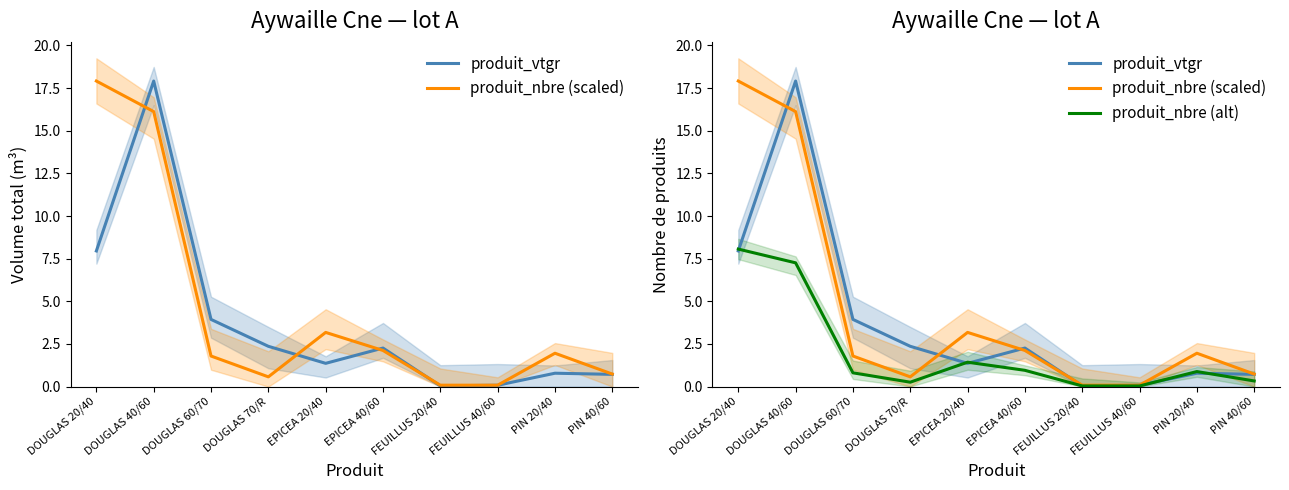

Reading left to right, extract all data points from this chart.

produit_vtgr: DOUGLAS 20/40=8.0	DOUGLAS 40/60=17.9	DOUGLAS 60/70=3.9	DOUGLAS 70/R=2.4	EPICEA 20/40=1.4	EPICEA 40/60=2.3	FEUILLUS 20/40=0.0	FEUILLUS 40/60=0.1	PIN 20/40=0.8	PIN 40/60=0.7
produit_nbre (scaled): DOUGLAS 20/40=17.9	DOUGLAS 40/60=16.1	DOUGLAS 60/70=1.8	DOUGLAS 70/R=0.6	EPICEA 20/40=3.2	EPICEA 40/60=2.1	FEUILLUS 20/40=0.1	FEUILLUS 40/60=0.1	PIN 20/40=2.0	PIN 40/60=0.7
produit_nbre (alt): DOUGLAS 20/40=8.1	DOUGLAS 40/60=7.3	DOUGLAS 60/70=0.8	DOUGLAS 70/R=0.3	EPICEA 20/40=1.4	EPICEA 40/60=1.0	FEUILLUS 20/40=0.0	FEUILLUS 40/60=0.0	PIN 20/40=0.9	PIN 40/60=0.3